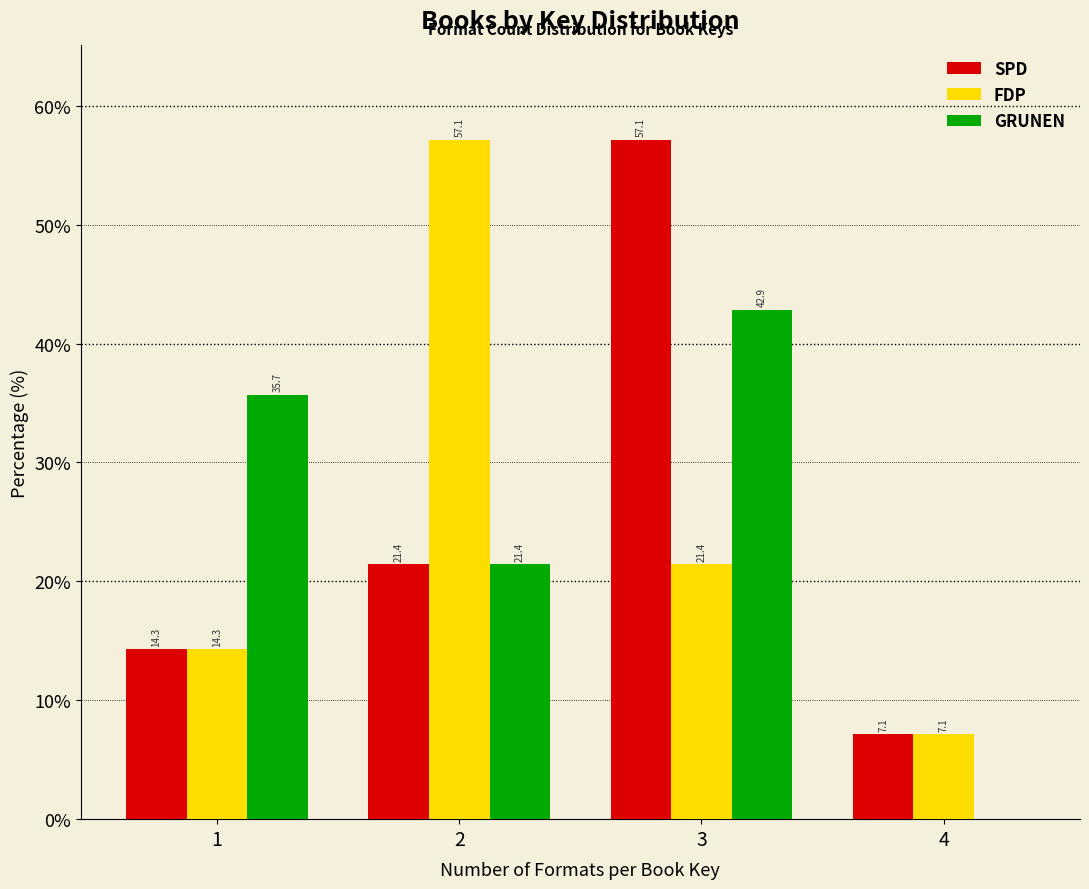

In the SPD series, which range on the x-axis has the tallest bar?

2.5 to 3.5